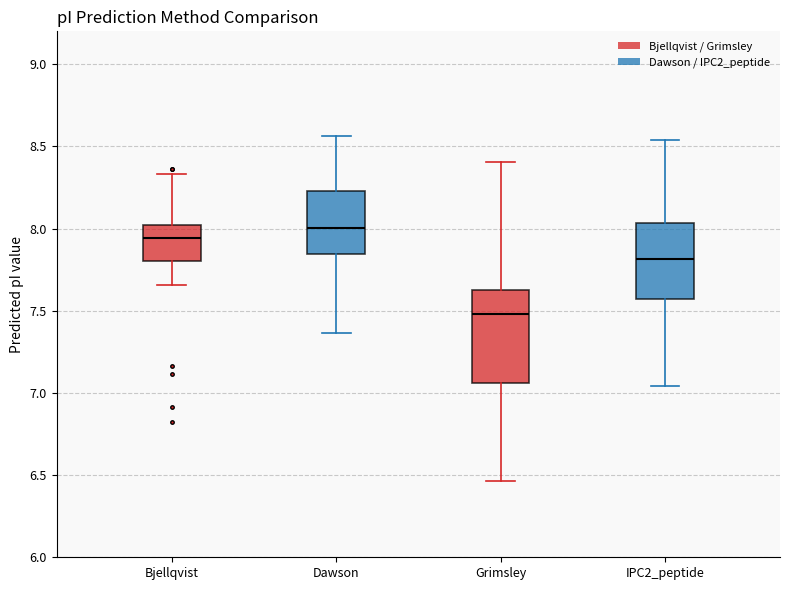

Where does the median line of the box for Dawson sit on the y-axis? The values are not printed on the chart, so give them approximately, as read against the axis.

8.00